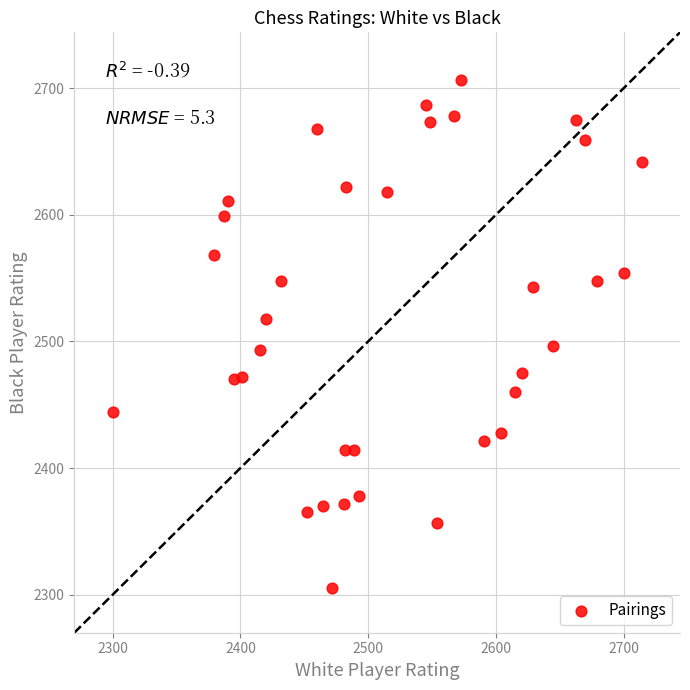

What is the range of Y values (max minus min)?

401